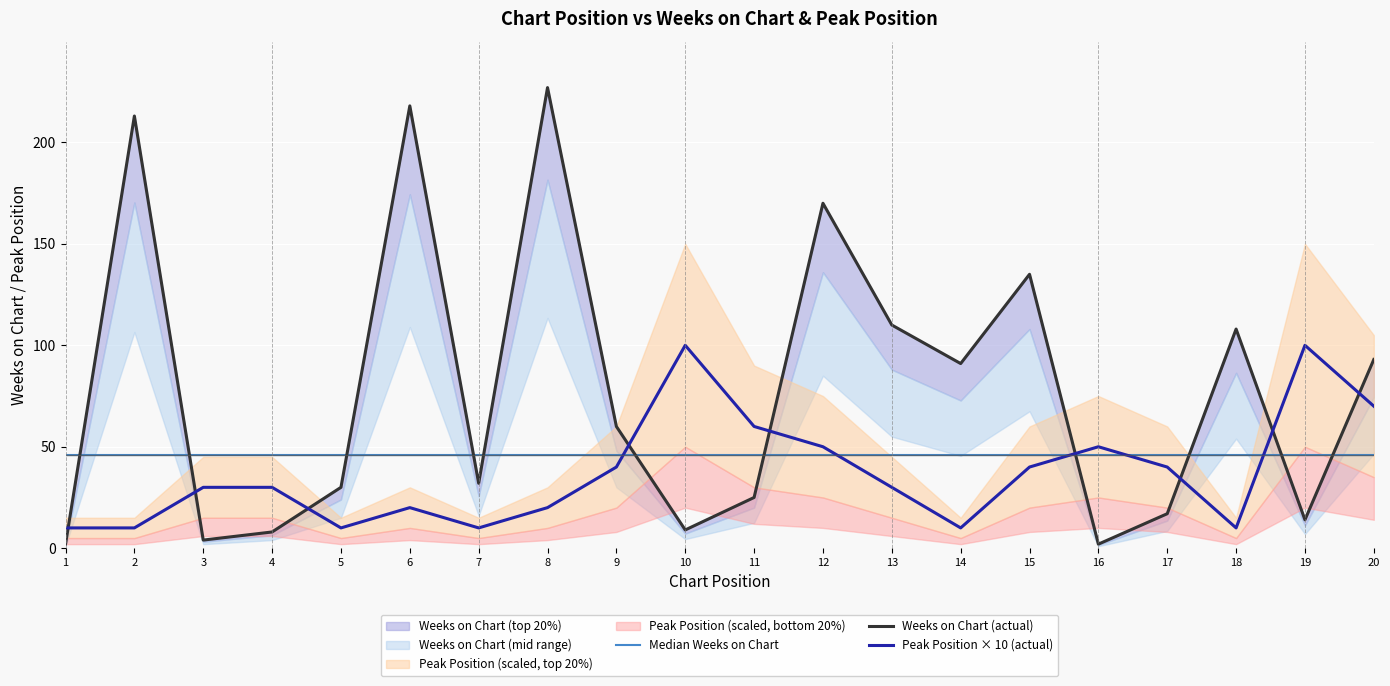

What is the sum of the Peak Position × 10 (actual) values at 15 and 18?

50